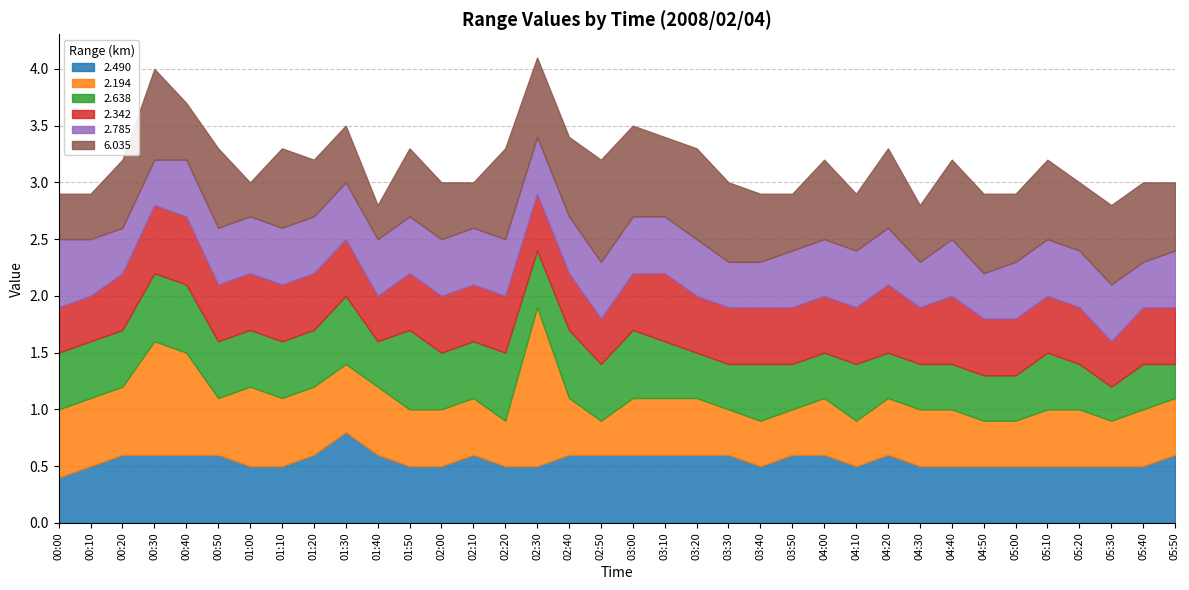

At which label is 2.342 closest to 0?

00:00